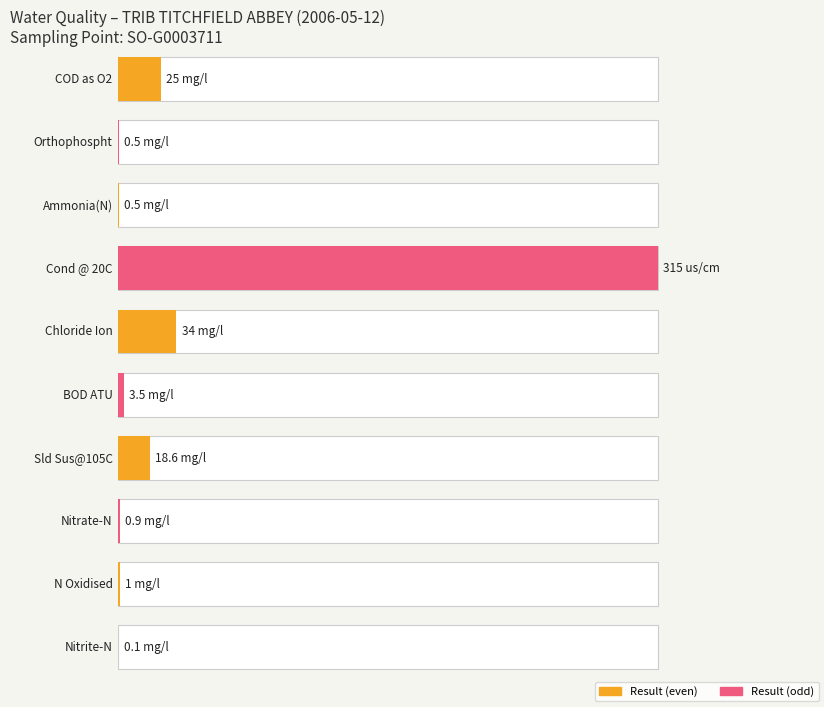

Reading left to right, list all the values displayed in this chart.

Average utilization: 25.0	0.5	0.5	315.0	34.0	3.5	18.6	0.9	1.0	0.1
result: 25.0	0.5	0.5	315.0	34.0	3.5	18.6	0.9	1.0	0.1